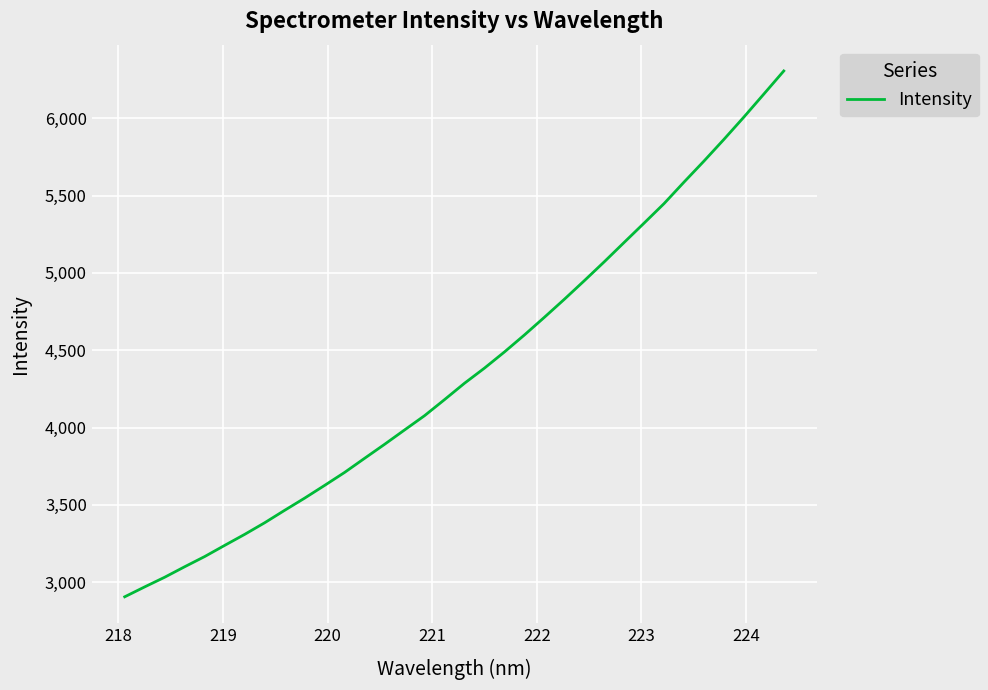

What is the smallest value displayed?

2906.1